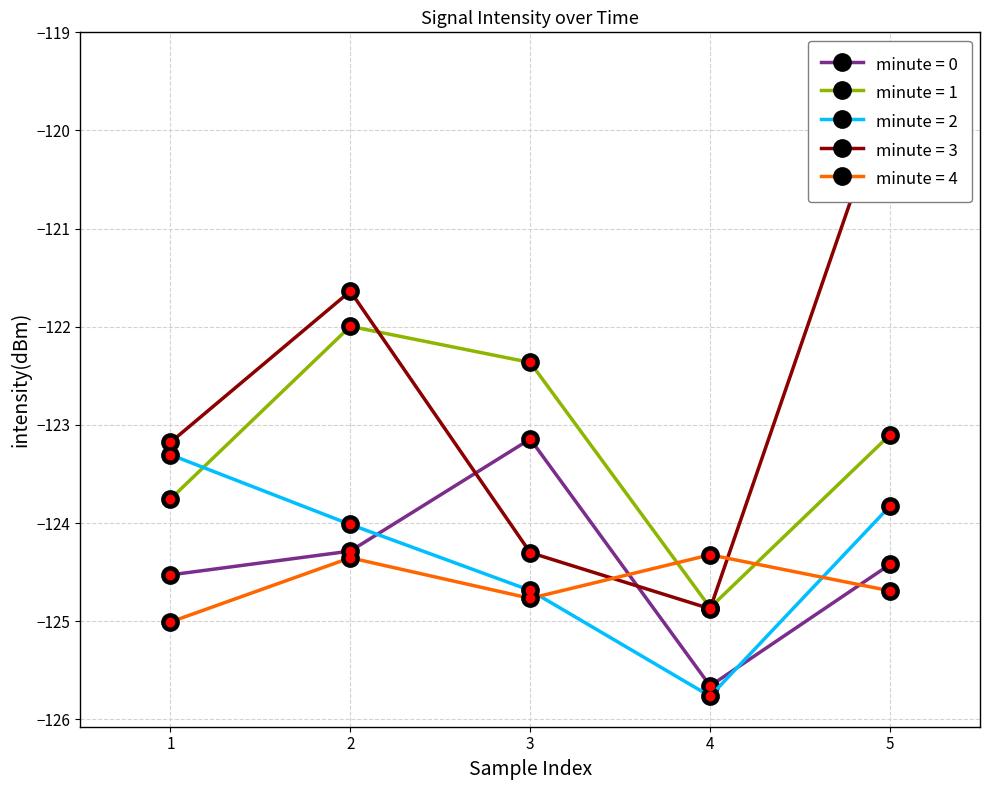

What is the value of the minute = 4 point at the 2nd from the left?

-124.4